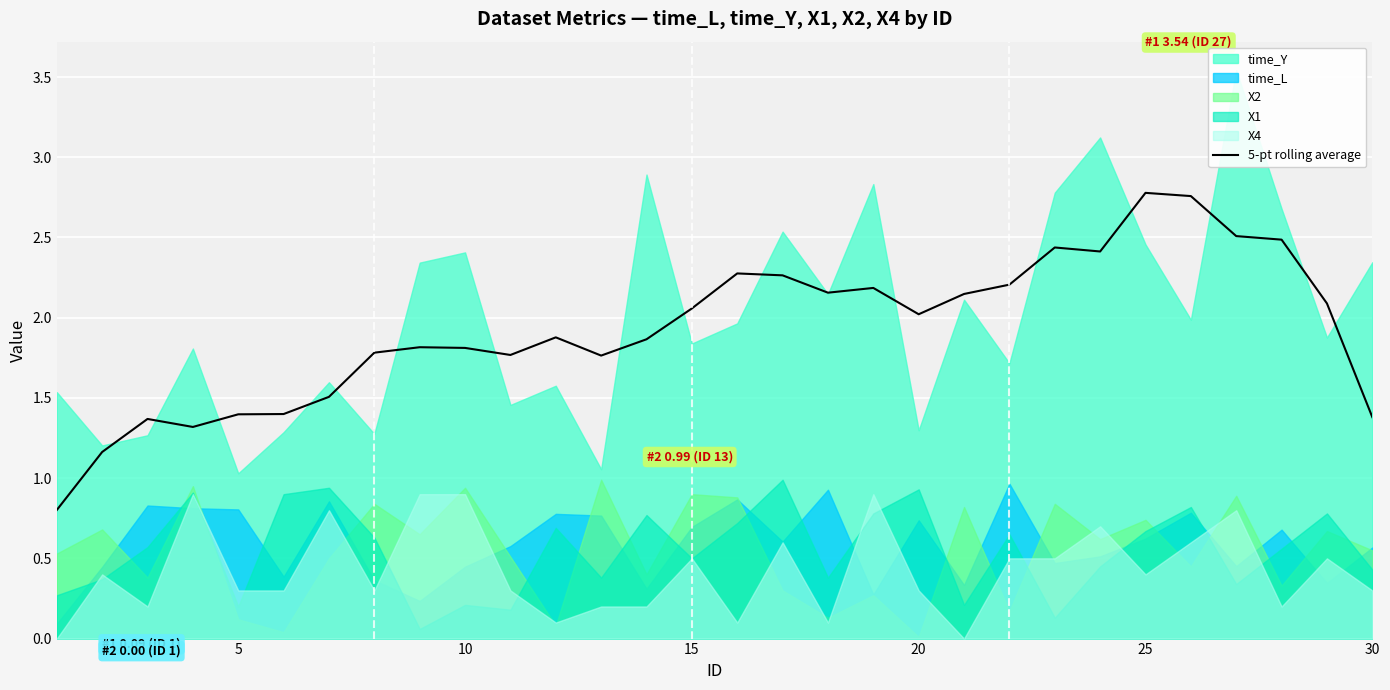

What is the lowest value of the 5-pt rolling average series?

0.8